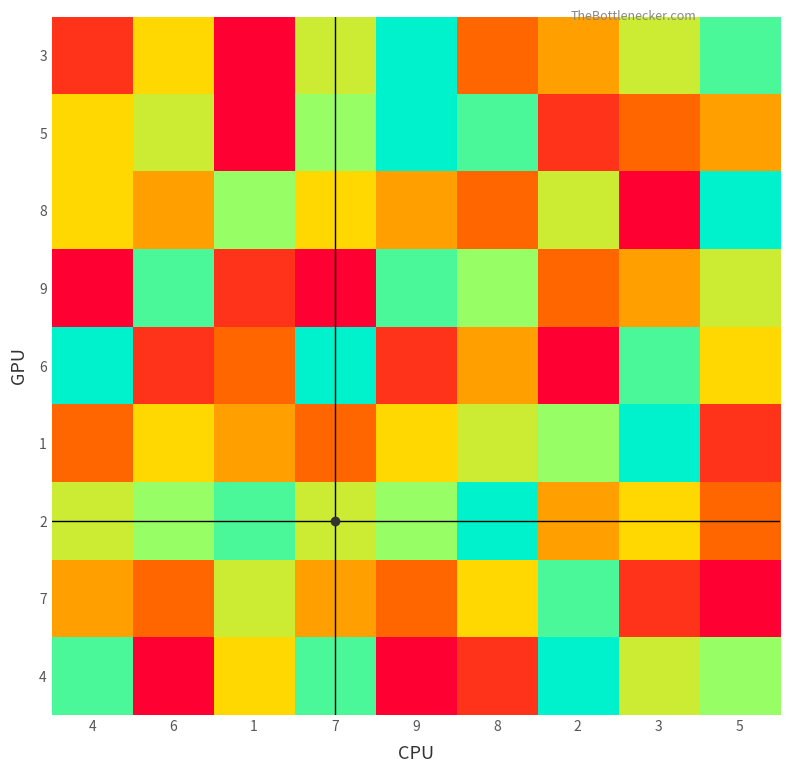

What is the difference between the highest and lowest values at 5?

8